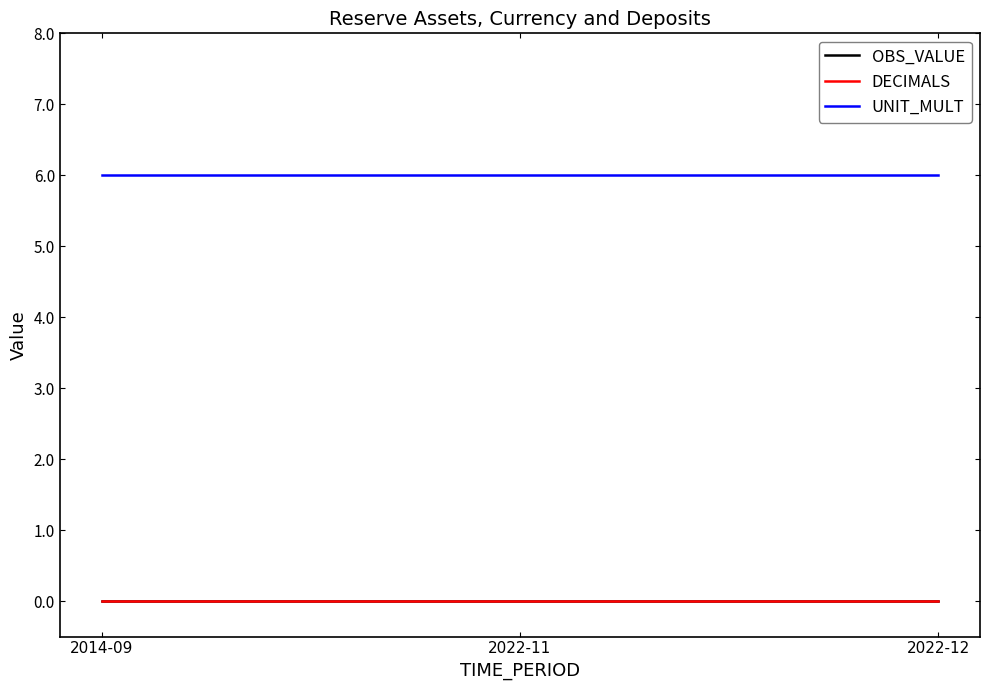

Does the chart display data point markers on the line(s)?

No